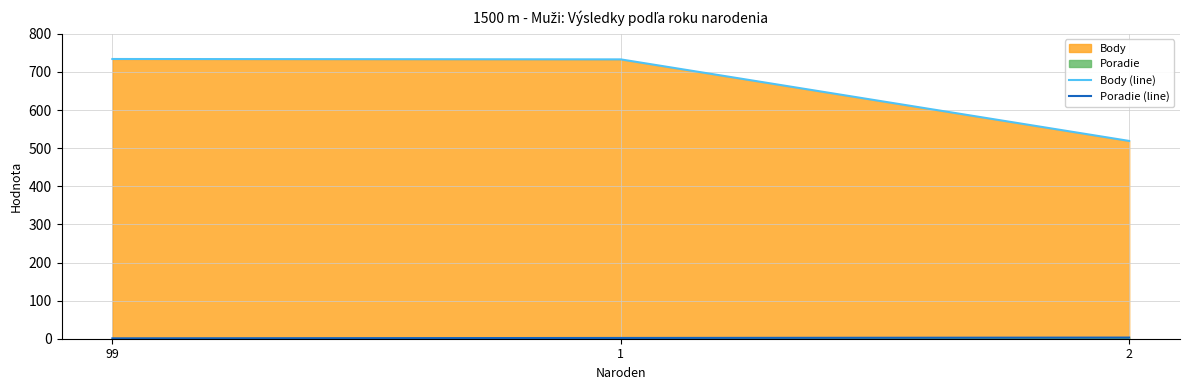

Reading right to left, extract all data points from this chart.

Body (line): 2=519	1=733	99=734
Poradie (line): 2=3	1=2	99=1